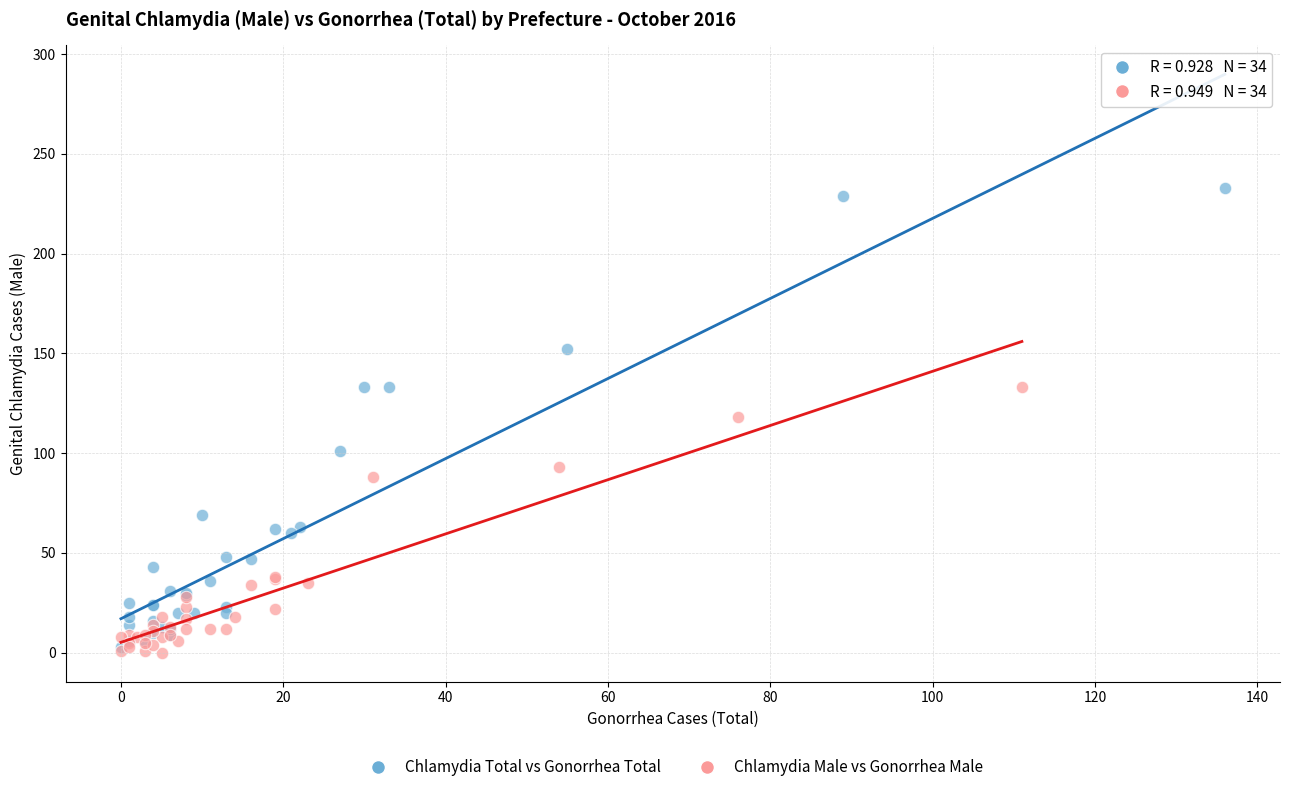

Which series has the largest Y range (max minus min)?

Chlamydia Total vs Gonorrhea Total